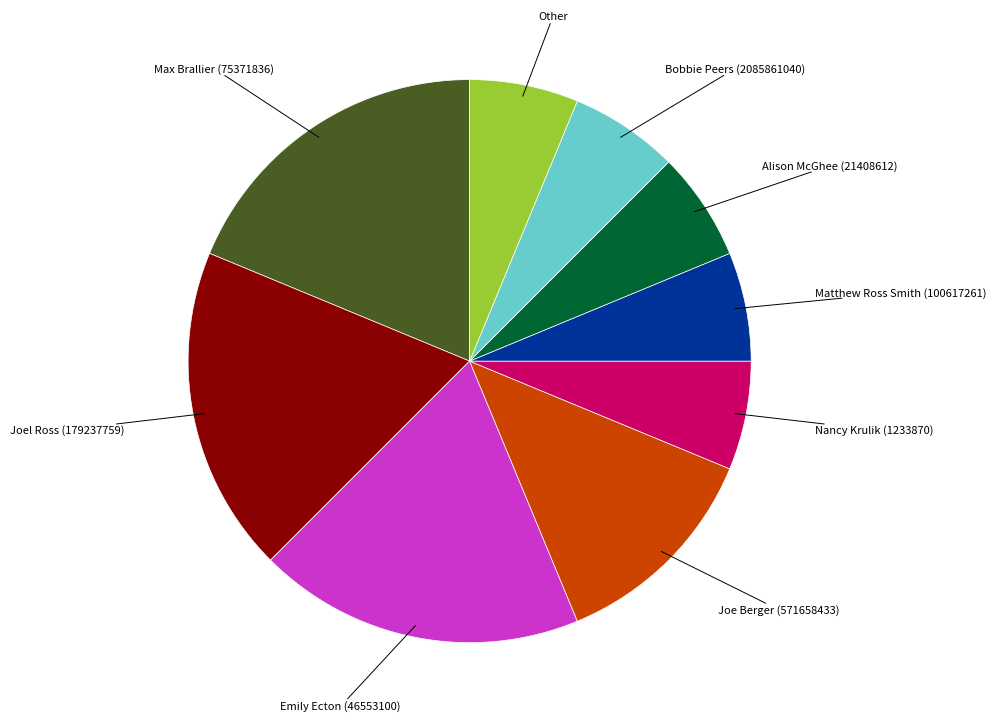

Approximately how many times larger is the value at Nancy Krulik (1233870) compared to Max Brallier (75371836)?

0.3